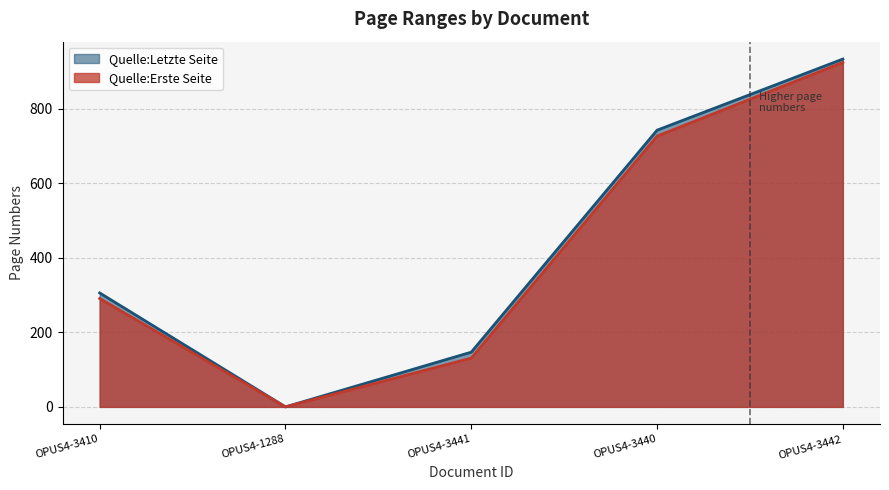

True or false: Quelle:Erste Seite has a value of 464 at OPUS4-3410.

False